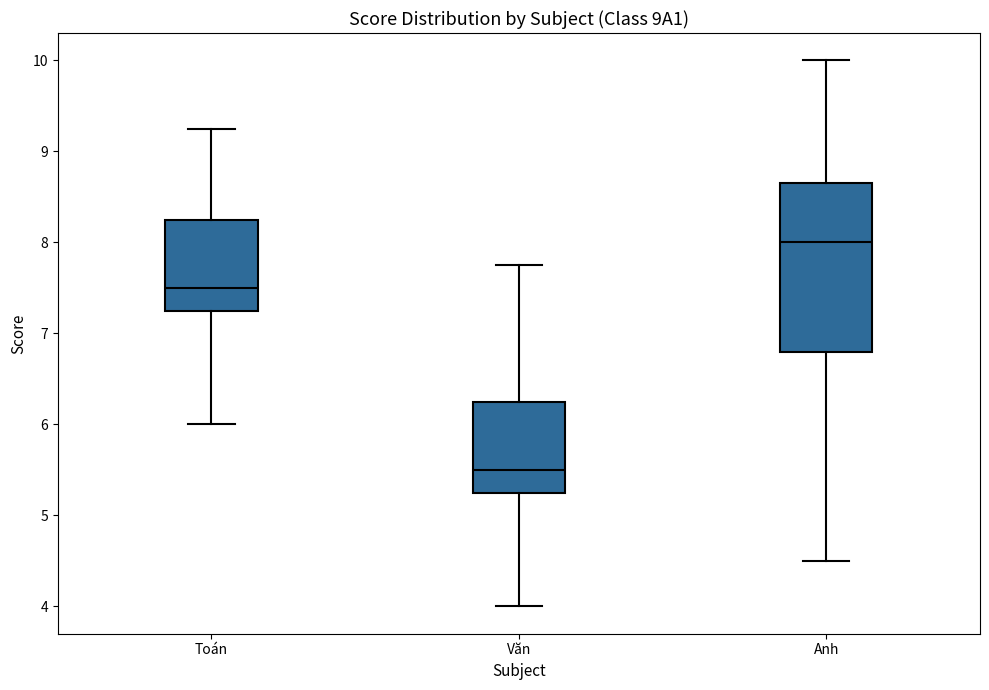

Which box is the tallest, from its lower edge to its upper edge?

Anh